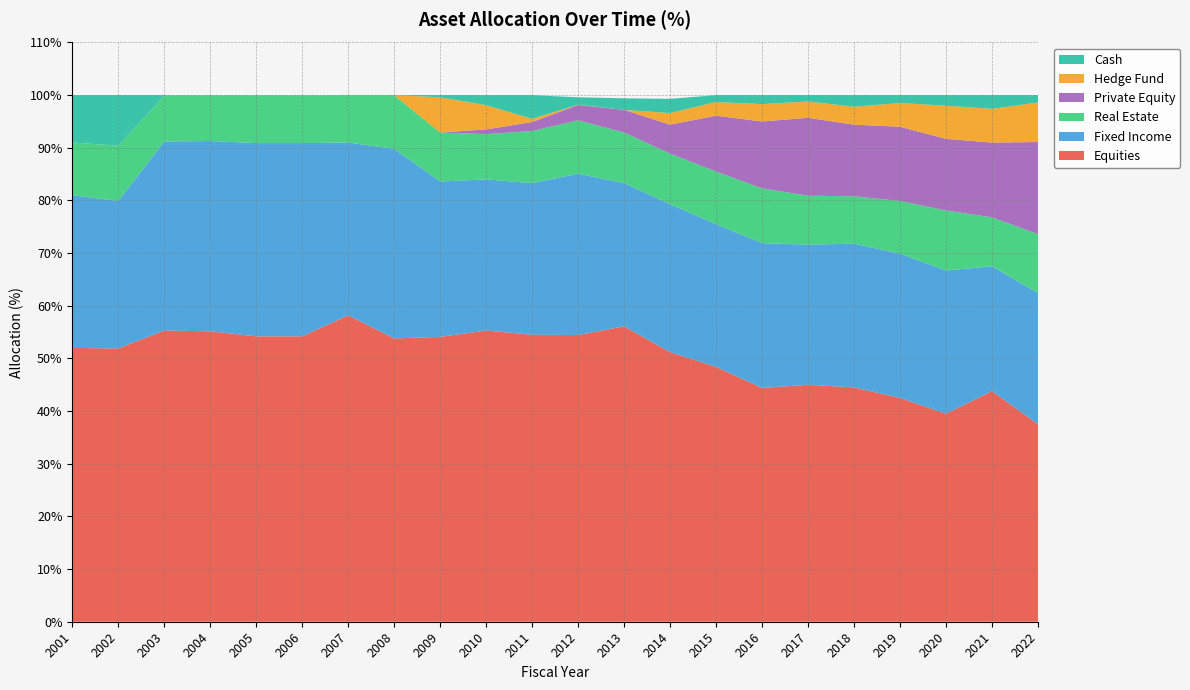

Reading left to right, extract all data points from this chart.

Equities: 2001=52.0	2002=51.9	2003=55.3	2004=55.2	2005=54.2	2006=54.2	2007=58.2	2008=53.8	2009=54.1	2010=55.3	2011=54.5	2012=54.4	2013=56.1	2014=51.2	2015=48.4	2016=44.4	2017=45.0	2018=44.5	2019=42.5	2020=39.5	2021=43.8	2022=37.5
Fixed Income: 2001=29.0	2002=28.0	2003=35.9	2004=36.1	2005=36.7	2006=36.7	2007=32.8	2008=36.0	2009=29.5	2010=28.7	2011=28.8	2012=30.6	2013=27.2	2014=28.1	2015=27.1	2016=27.5	2017=26.6	2018=27.3	2019=27.4	2020=27.2	2021=23.7	2022=24.9
Real Estate: 2001=10.0	2002=10.5	2003=8.7	2004=8.6	2005=9.0	2006=9.0	2007=9.0	2008=10.2	2009=9.3	2010=8.6	2011=9.9	2012=10.1	2013=9.6	2014=9.6	2015=10.0	2016=10.4	2017=9.3	2018=9.0	2019=10.0	2020=11.4	2021=9.3	2022=11.2
Private Equity: 2001=0.0	2002=0.0	2003=0.0	2004=0.0	2005=0.0	2006=0.0	2007=0.0	2008=0.0	2009=0.0	2010=0.9	2011=1.7	2012=2.9	2013=4.3	2014=5.5	2015=10.6	2016=12.7	2017=14.8	2018=13.6	2019=14.1	2020=13.6	2021=14.2	2022=17.5
Hedge Fund: 2001=0.0	2002=0.0	2003=0.0	2004=0.0	2005=0.0	2006=0.0	2007=0.0	2008=0.0	2009=6.7	2010=4.6	2011=0.6	2012=0.1	2013=0.0	2014=2.2	2015=2.6	2016=3.3	2017=3.1	2018=3.4	2019=4.5	2020=6.3	2021=6.4	2022=7.5
Cash: 2001=9.0	2002=9.6	2003=0.1	2004=0.1	2005=0.1	2006=0.1	2007=0.0	2008=0.0	2009=0.4	2010=1.9	2011=4.5	2012=1.4	2013=2.2	2014=2.7	2015=1.3	2016=1.7	2017=1.2	2018=2.2	2019=1.5	2020=2.0	2021=2.6	2022=1.4